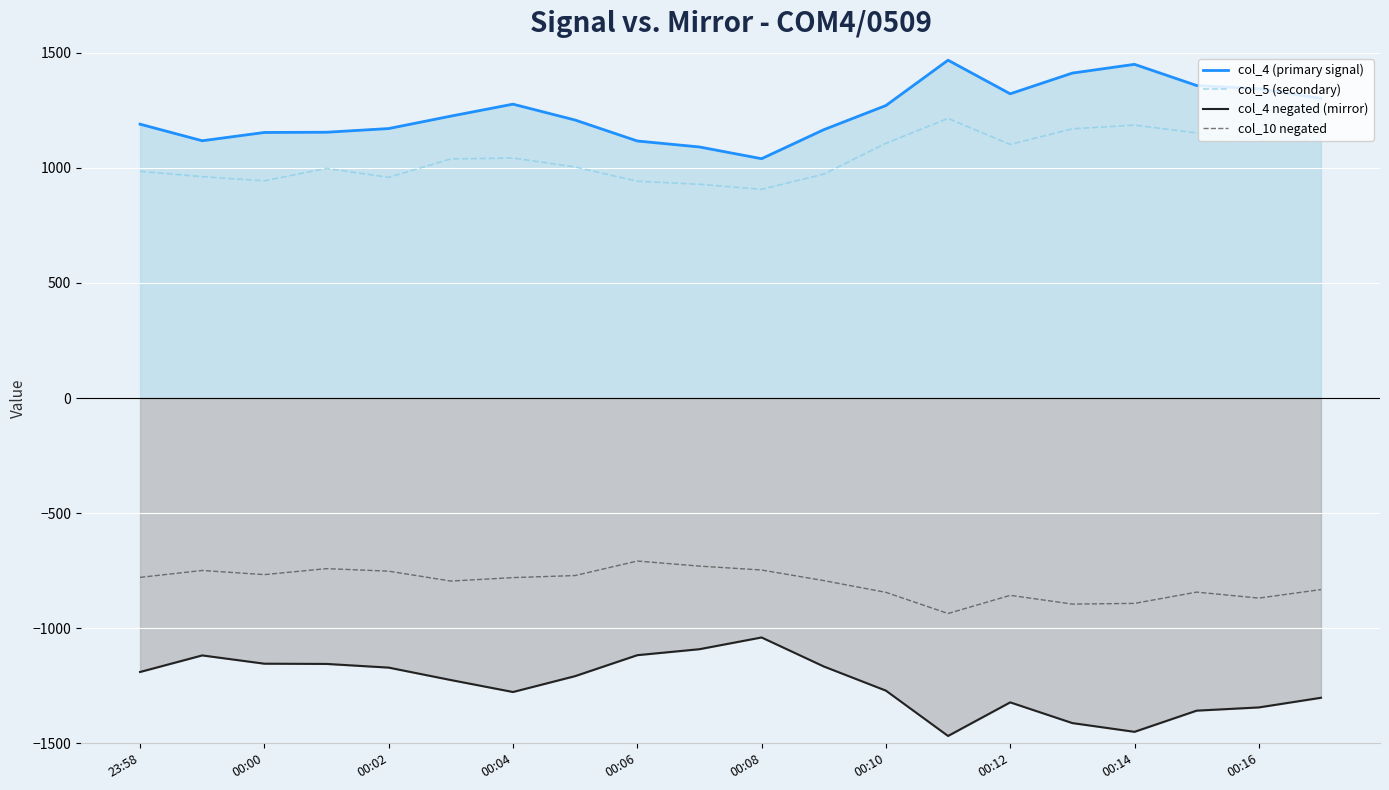

True or false: col_5 (secondary) and col_4 (primary signal) intersect in this chart.

False